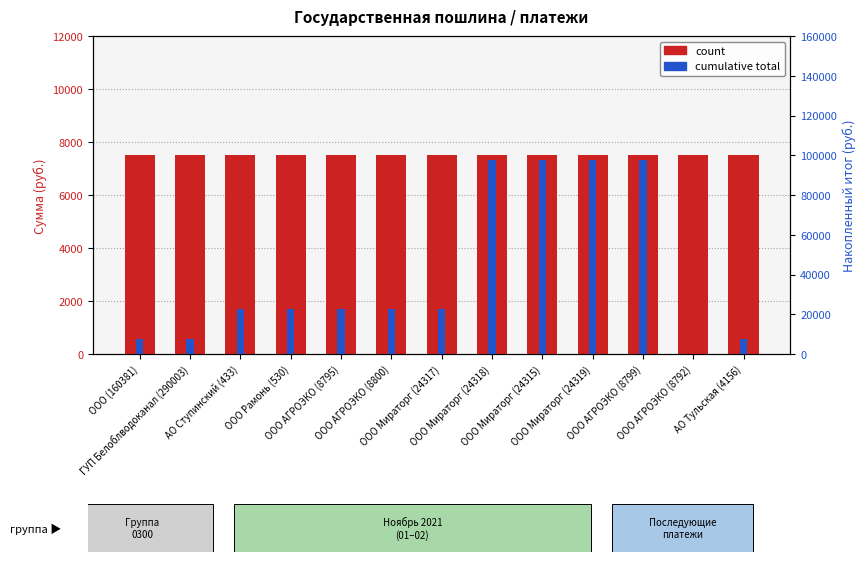

The count series shows 10773 at АО Ступинский (433). True or false?

False